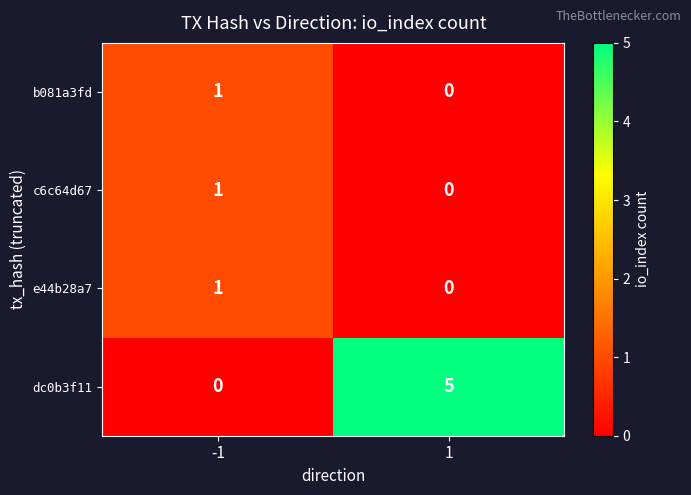

Which series has the largest total across all categories?

dc0b3f11